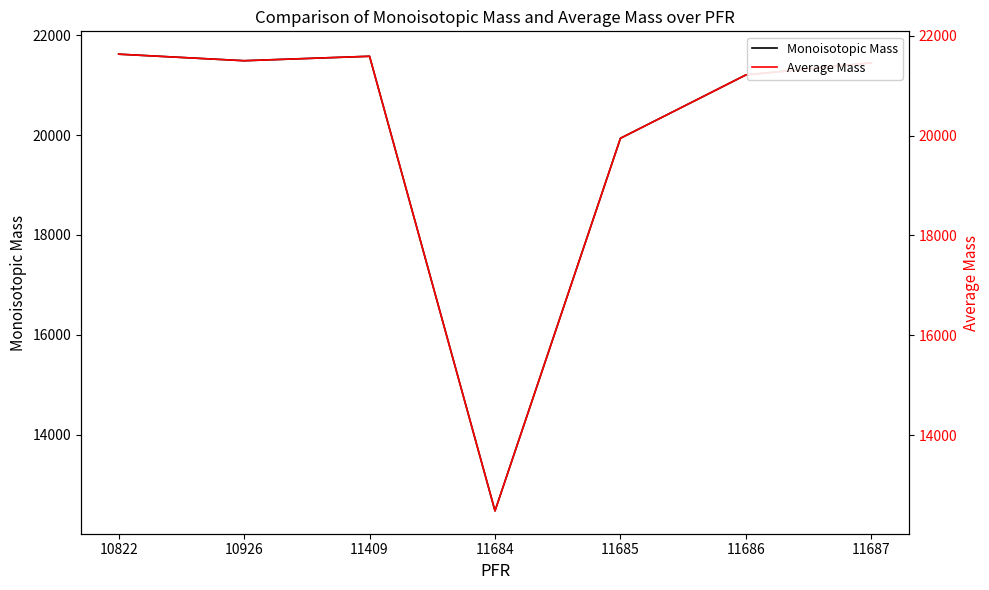

How many categories are shown in the chart?

7